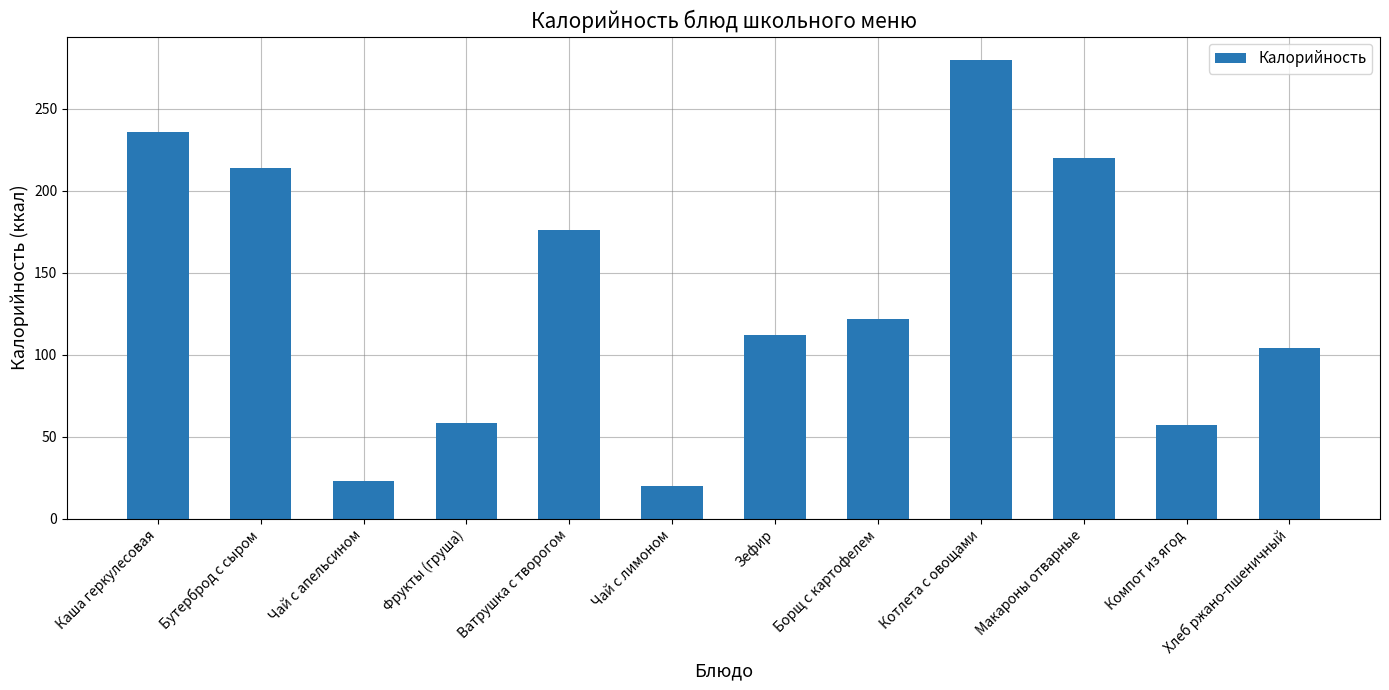

The value at Фрукты (груша) is 24. True or false?

False